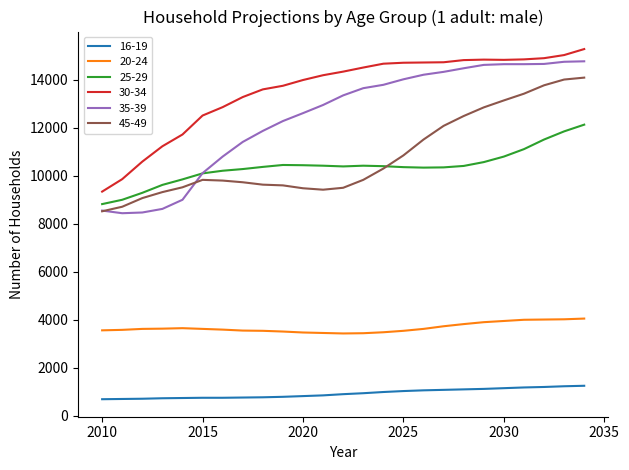

What is the lowest value of the 16-19 series?

680